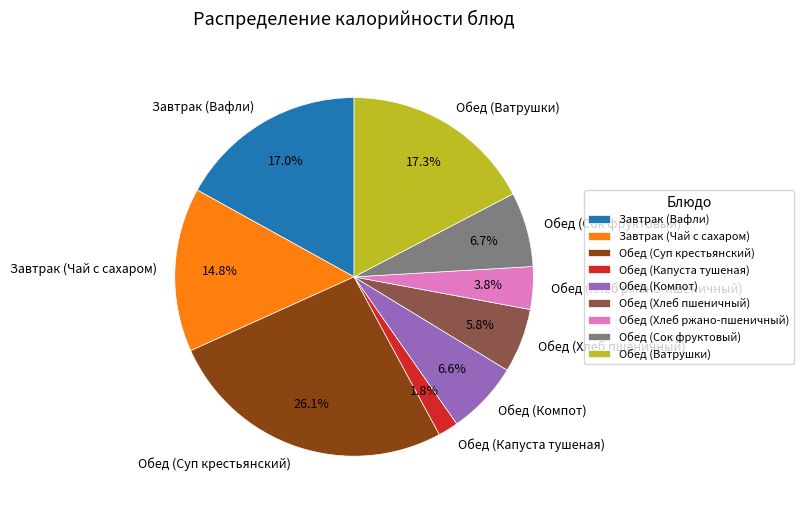

Which has a higher value, Обед (Ватрушки) or Обед (Капуста тушеная)?

Обед (Ватрушки)